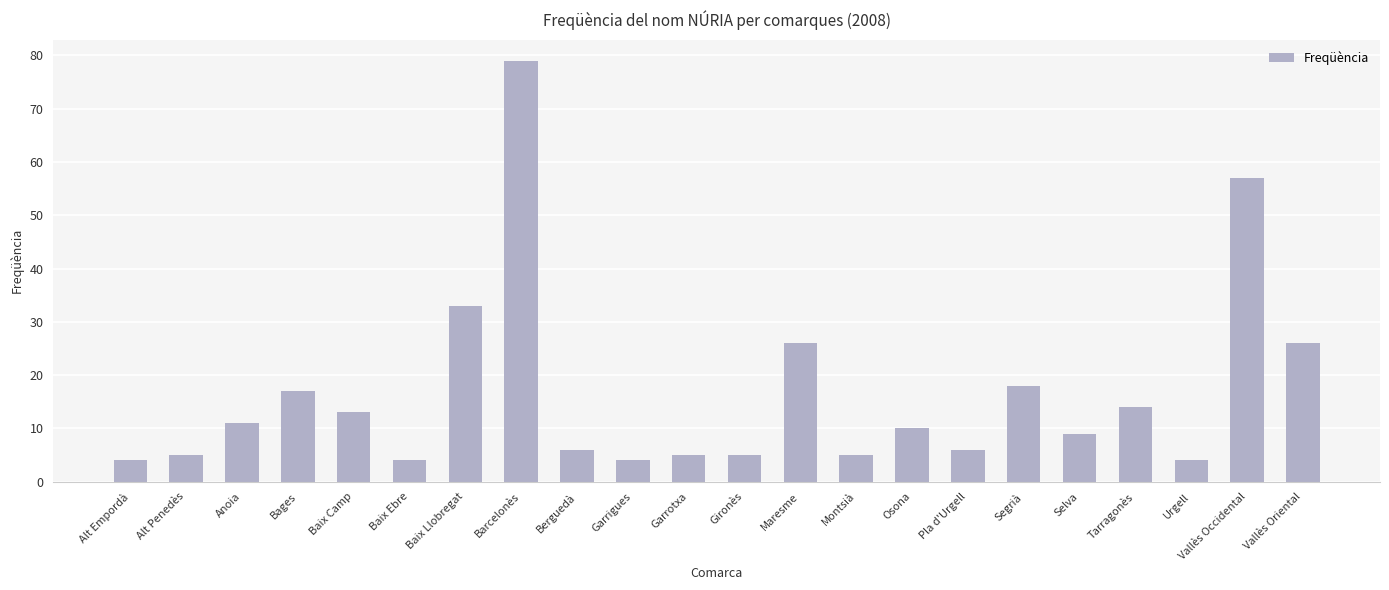

What is the difference between the maximum and minimum values?

75